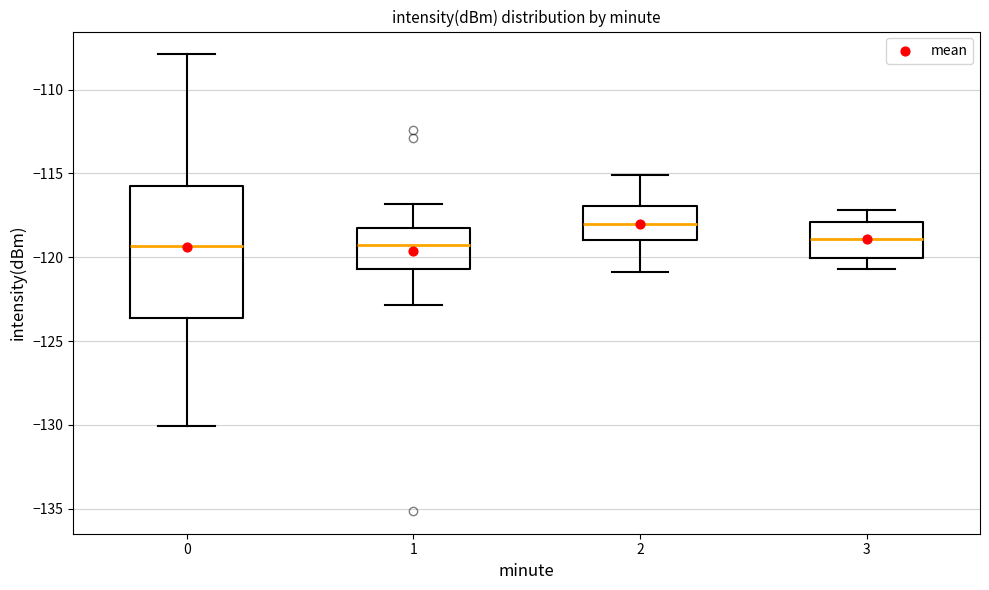

Reading left to right, read every box against the y-axis: the position of its median line, the range the box covers, and the ends of its whiskers. The values are not printed on the chart, so give them approximately, as read against the axis.

0: median -119.5, box -123.5 to -116.0, whiskers -130.0 to -108.0
1: median -119.0, box -120.5 to -118.0, whiskers -123.0 to -117.0
2: median -118.0, box -119.0 to -117.0, whiskers -121.0 to -115.0
3: median -119.0, box -120.0 to -118.0, whiskers -120.5 to -117.0